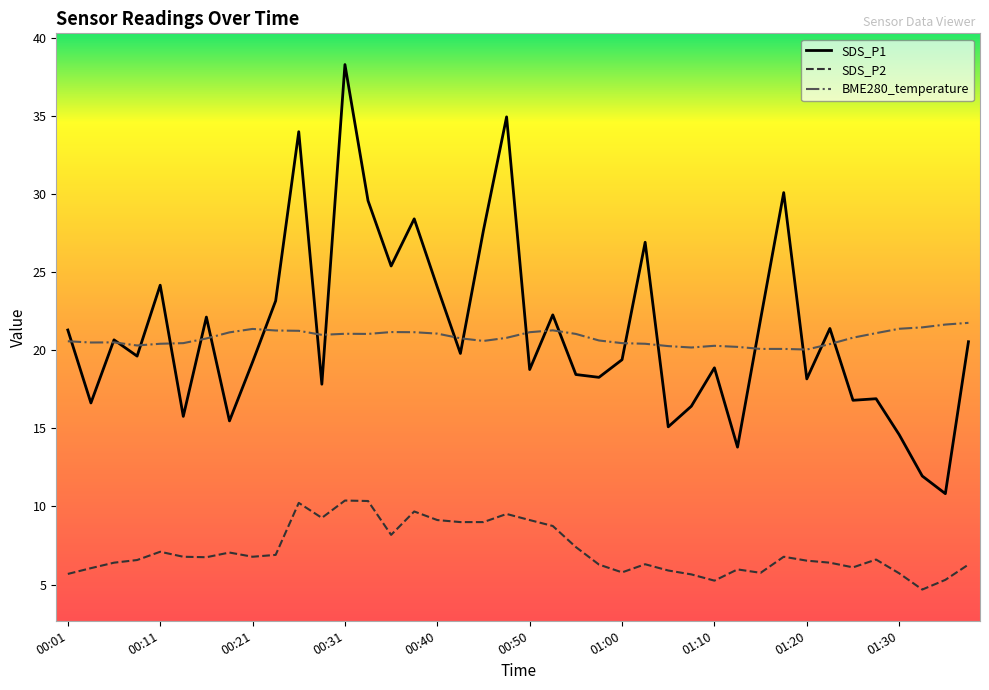

True or false: SDS_P2 and BME280_temperature intersect in this chart.

False